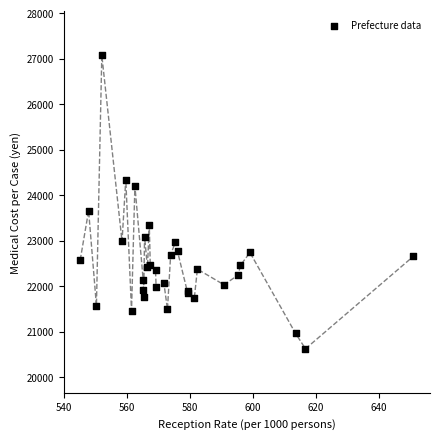

What Y value in the scatter plot is closest to 23846?

23656.6